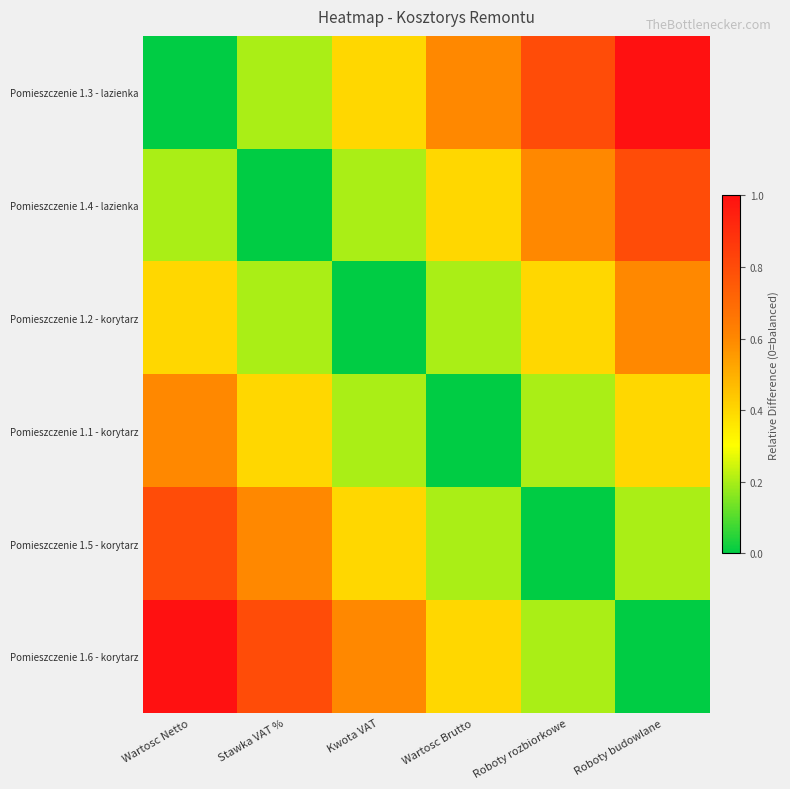

Reading left to right, transcribe all the data shown in this chart.

Pomieszczenie 1.3 - lazienka: Wartosc Netto=0.0	Stawka VAT %=0.2	Kwota VAT=0.4	Wartosc Brutto=0.6	Roboty rozbiorkowe=0.8	Roboty budowlane=1.0
Pomieszczenie 1.4 - lazienka: Wartosc Netto=0.2	Stawka VAT %=0.0	Kwota VAT=0.2	Wartosc Brutto=0.4	Roboty rozbiorkowe=0.6	Roboty budowlane=0.8
Pomieszczenie 1.2 - korytarz: Wartosc Netto=0.4	Stawka VAT %=0.2	Kwota VAT=0.0	Wartosc Brutto=0.2	Roboty rozbiorkowe=0.4	Roboty budowlane=0.6
Pomieszczenie 1.1 - korytarz: Wartosc Netto=0.6	Stawka VAT %=0.4	Kwota VAT=0.2	Wartosc Brutto=0.0	Roboty rozbiorkowe=0.2	Roboty budowlane=0.4
Pomieszczenie 1.5 - korytarz: Wartosc Netto=0.8	Stawka VAT %=0.6	Kwota VAT=0.4	Wartosc Brutto=0.2	Roboty rozbiorkowe=0.0	Roboty budowlane=0.2
Pomieszczenie 1.6 - korytarz: Wartosc Netto=1.0	Stawka VAT %=0.8	Kwota VAT=0.6	Wartosc Brutto=0.4	Roboty rozbiorkowe=0.2	Roboty budowlane=0.0